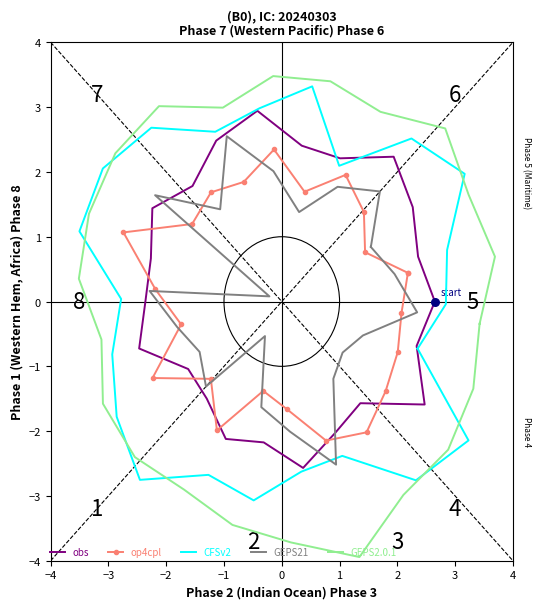

Which series contains the lowest Y value?

GEPS2.0.1